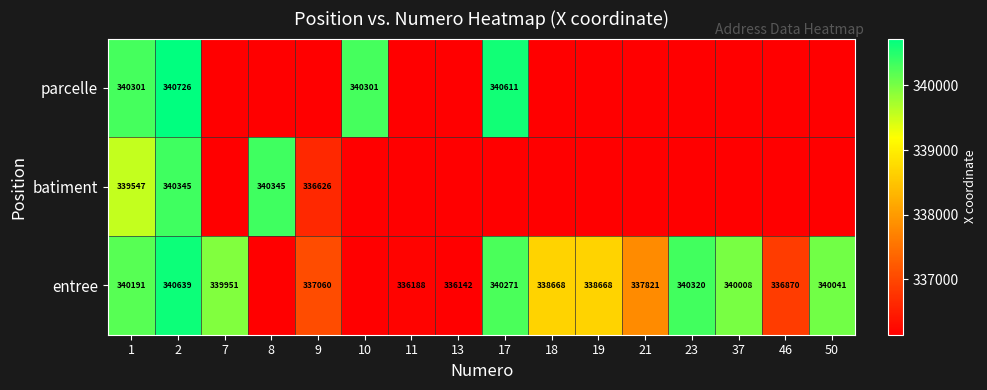

Is it true that batiment equals 560113 at 2?

False